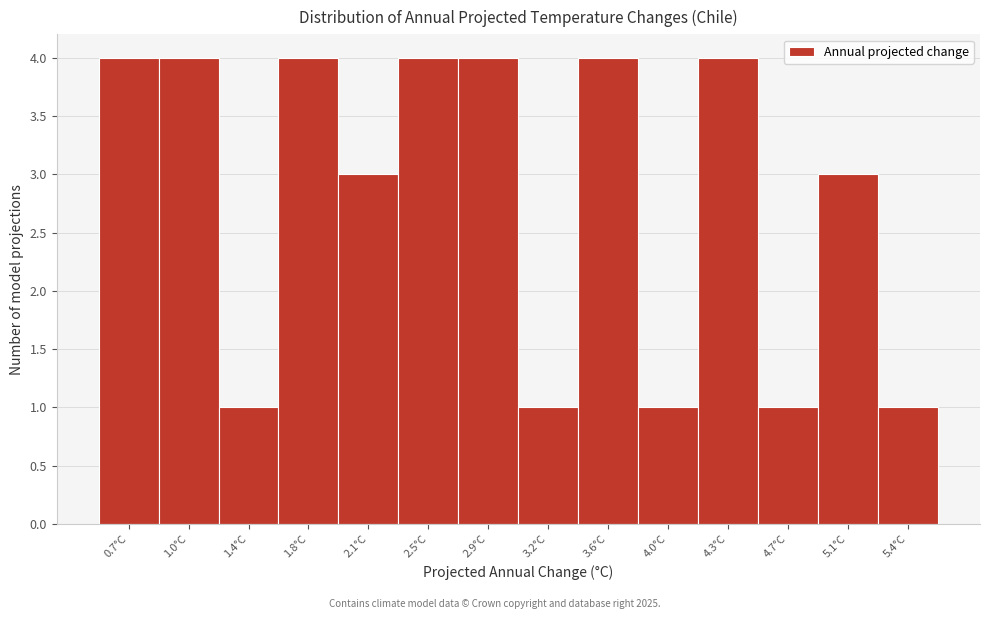

Reading left to right, list every bar in this chart as the range it spans on the x-axis followed by its height. Neither the bar edges nor the heights are printed on the chart, so give them approximately, as read against the axes.

0.50 to 0.85: 4
0.85 to 1.25: 4
1.25 to 1.60: 1
1.60 to 1.95: 4
1.95 to 2.30: 3
2.30 to 2.70: 4
2.70 to 3.05: 4
3.05 to 3.40: 1
3.40 to 3.80: 4
3.80 to 4.15: 1
4.15 to 4.50: 4
4.50 to 4.85: 1
4.85 to 5.25: 3
5.25 to 5.60: 1